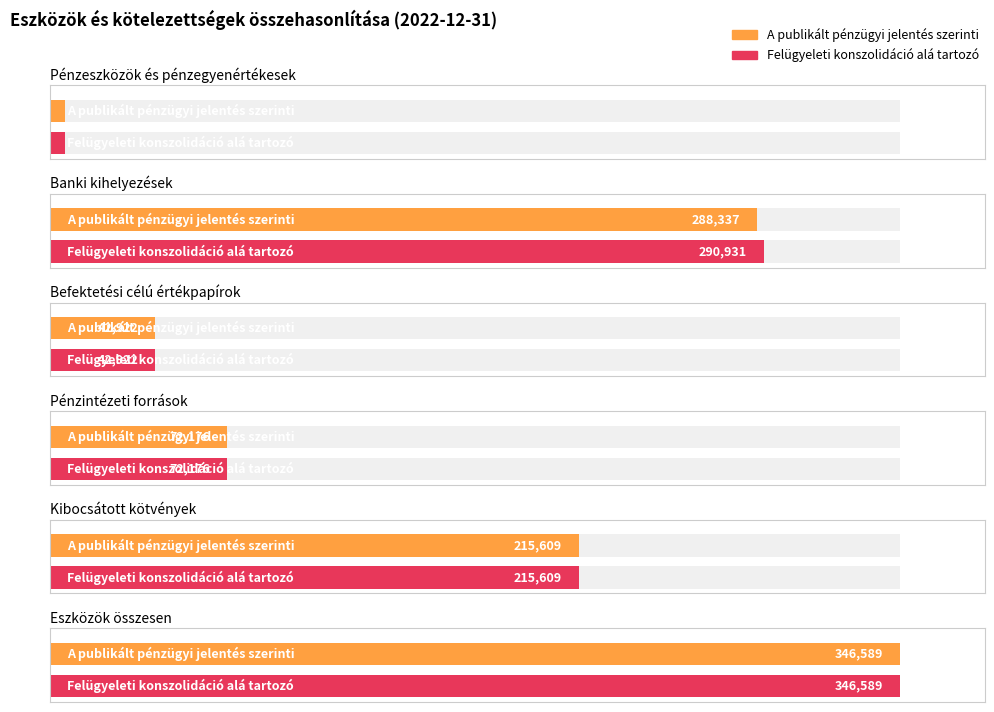

How many bars are there in total?

12